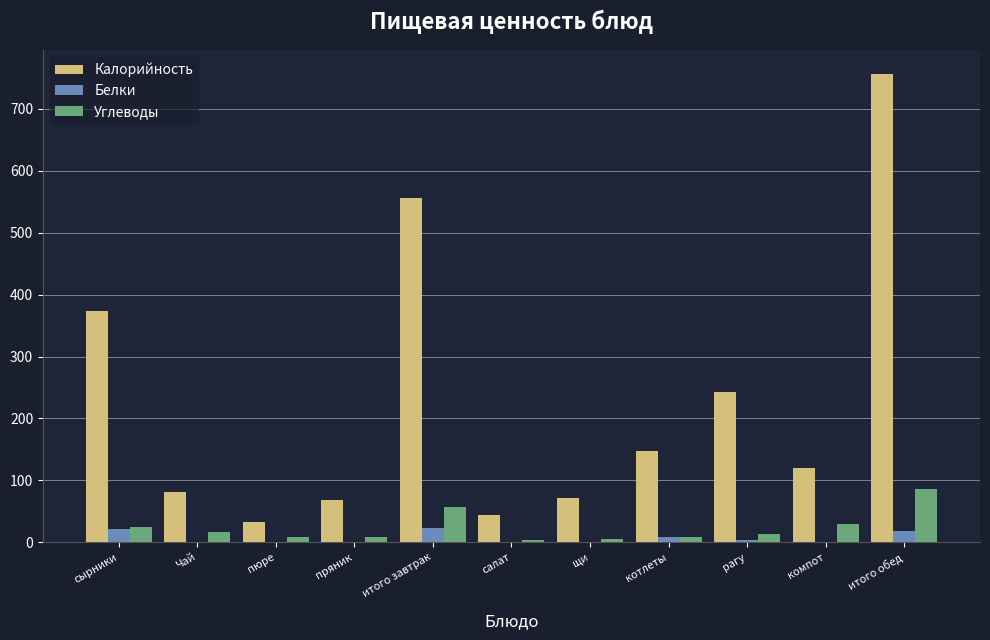

What is the sum of all Белки values?

78.5